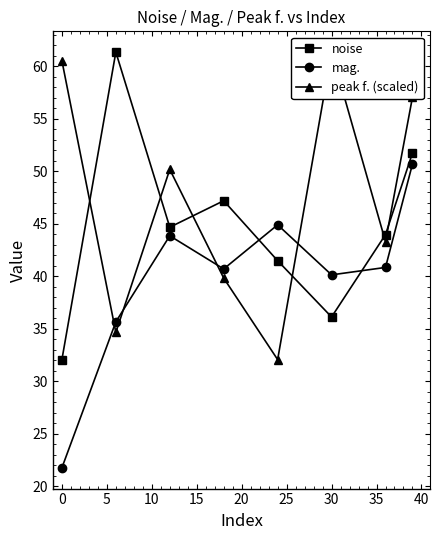

What is the label of the 1st point from the left?

−5